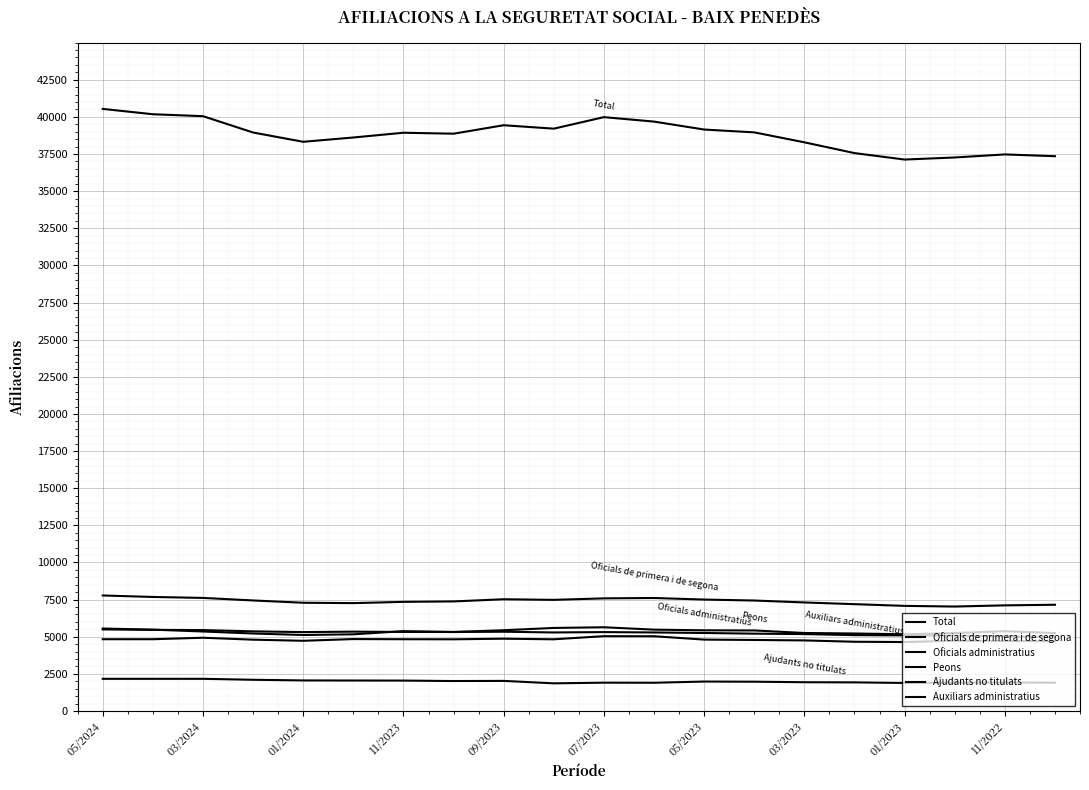

How many lines are shown in the chart?

6